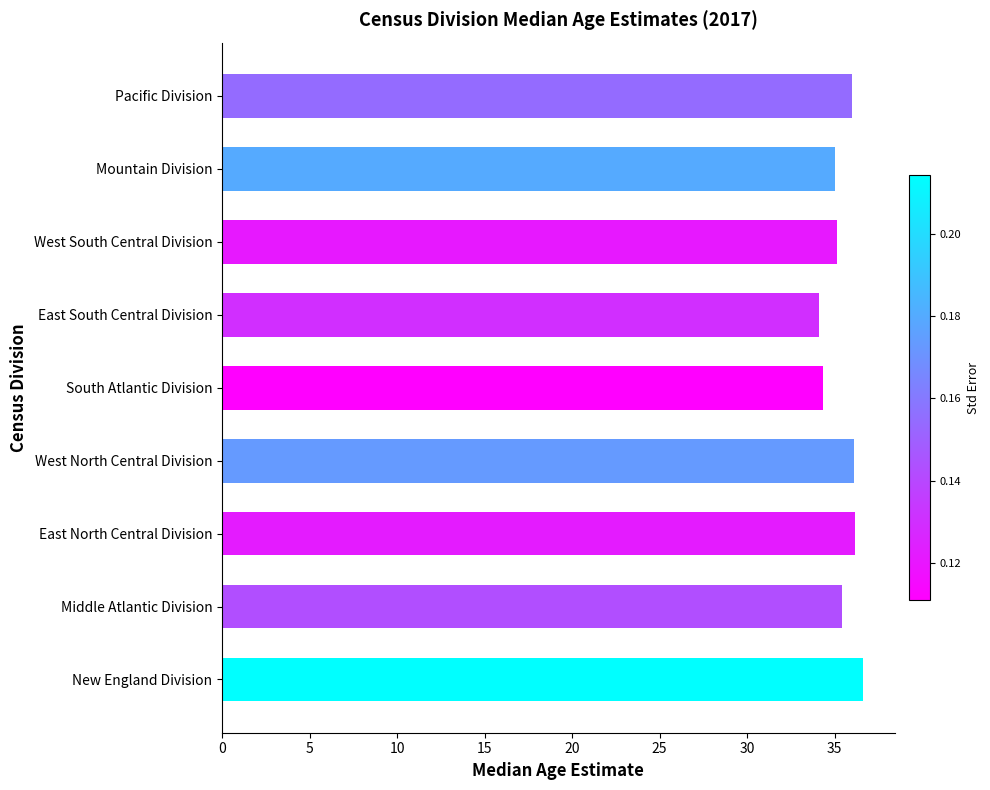

What is the minimum value shown in the chart?

34.1